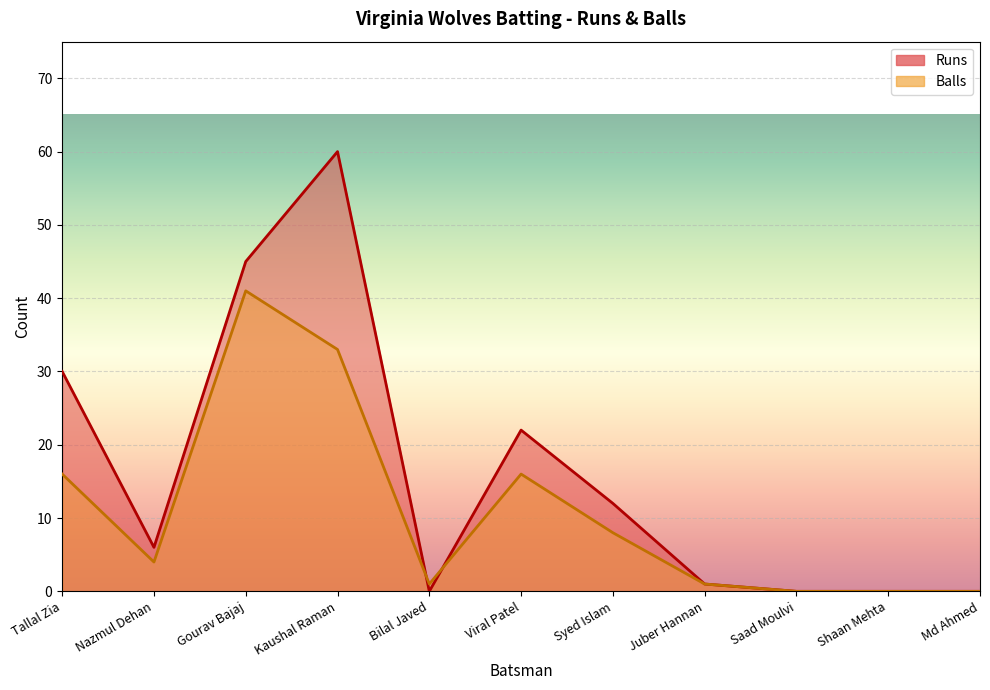

How many lines are shown in the chart?

2